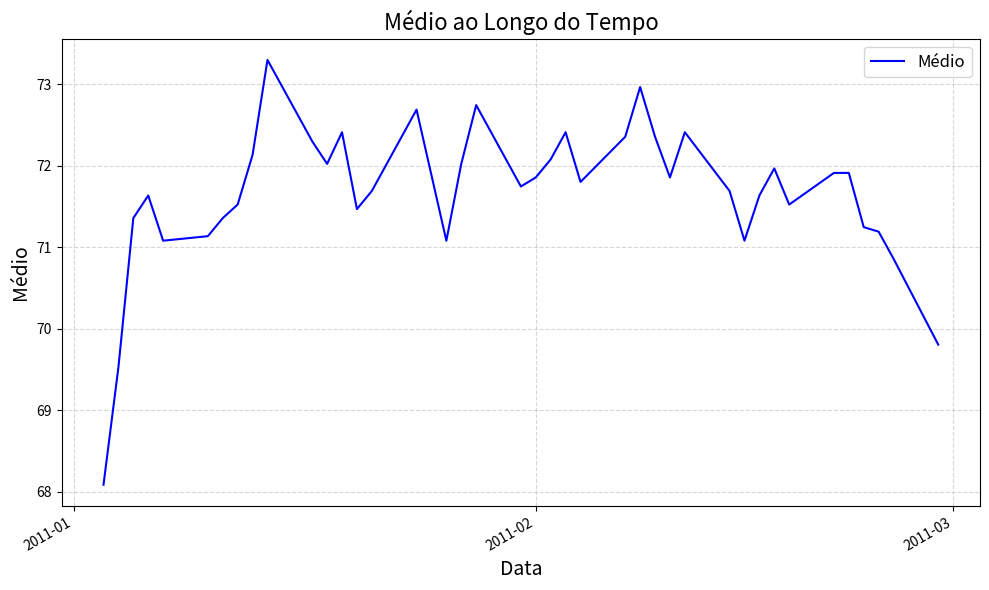

What is the greatest value displayed?

73.3